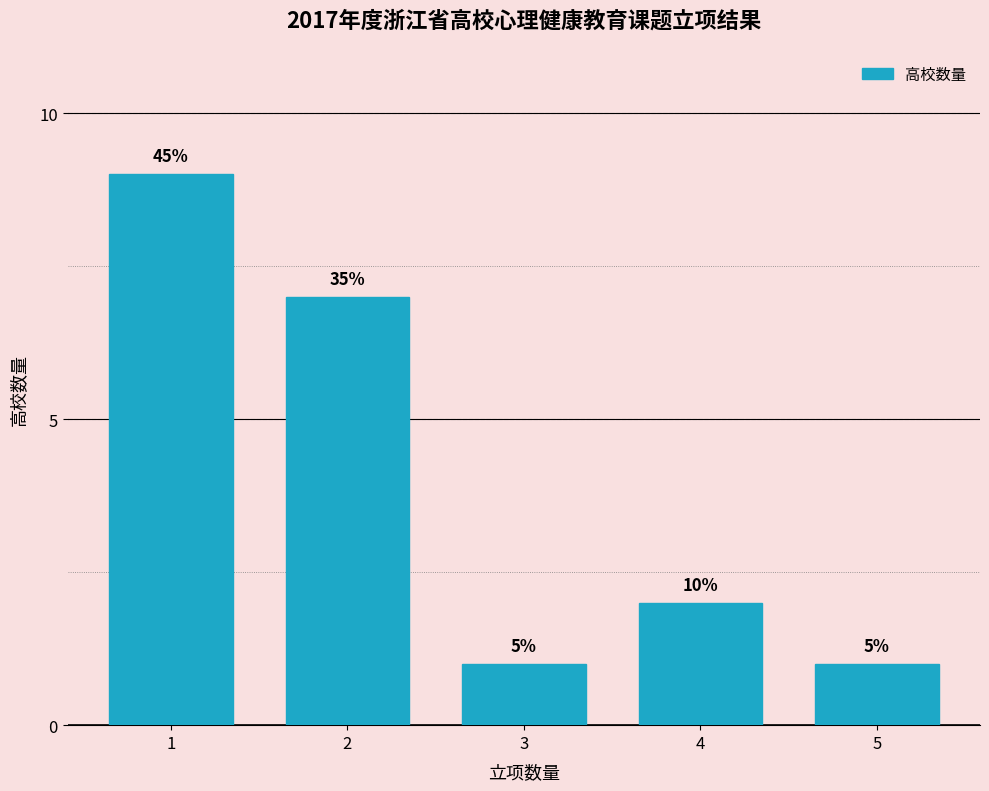

How many bars are there in total?

5